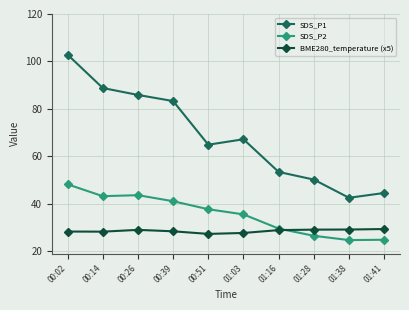

True or false: BME280_temperature (x5) has a value of 48.3 at 00:26.

False